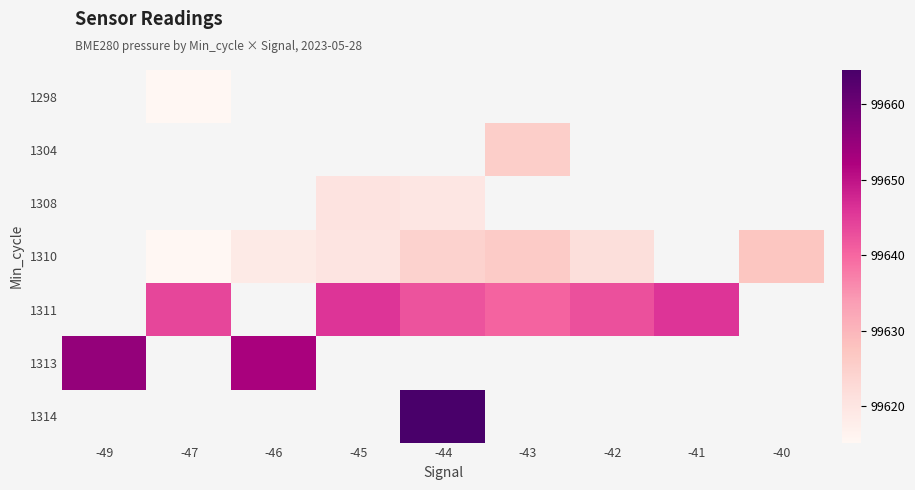

Which label corresponds to the smallest value in the chart?

-47